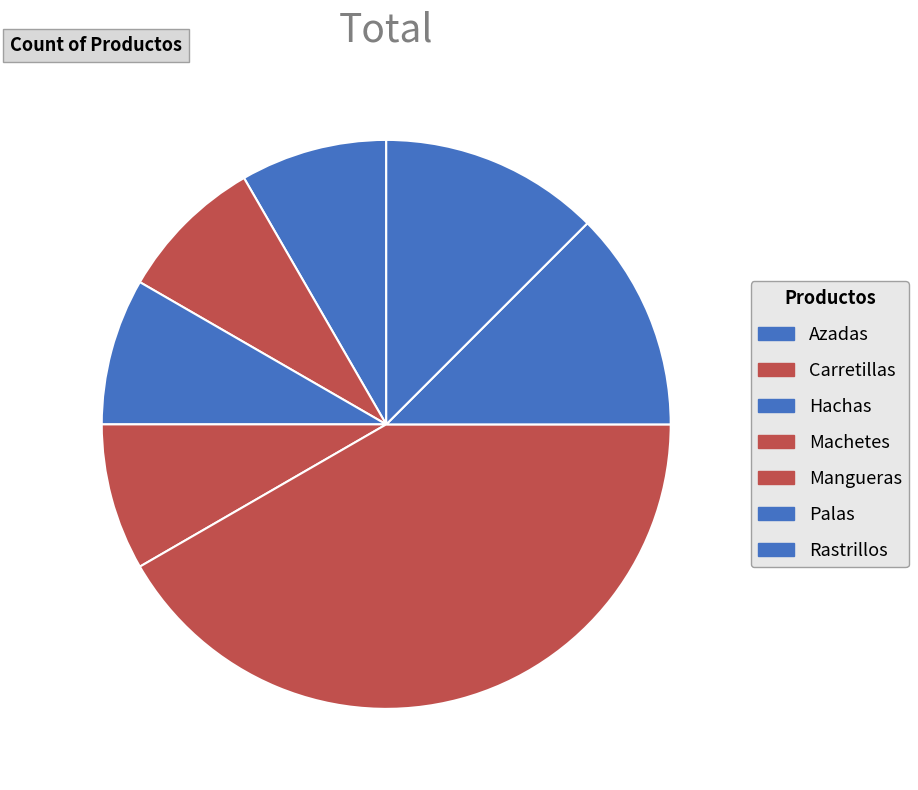

Which has a higher value, Palas or Azadas?

Palas